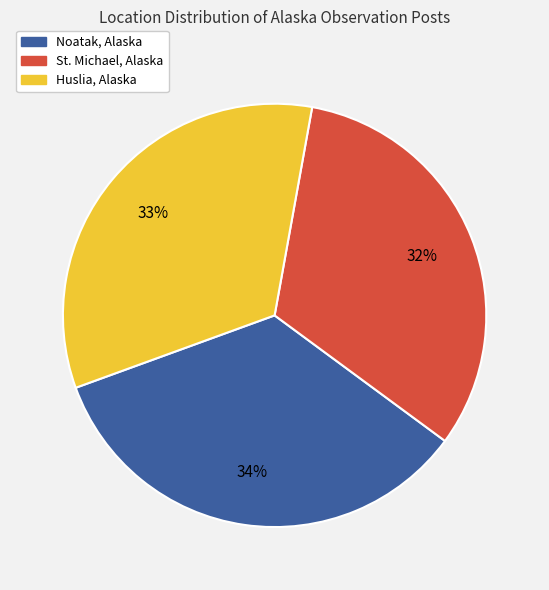

Does any single category account for the majority?

No